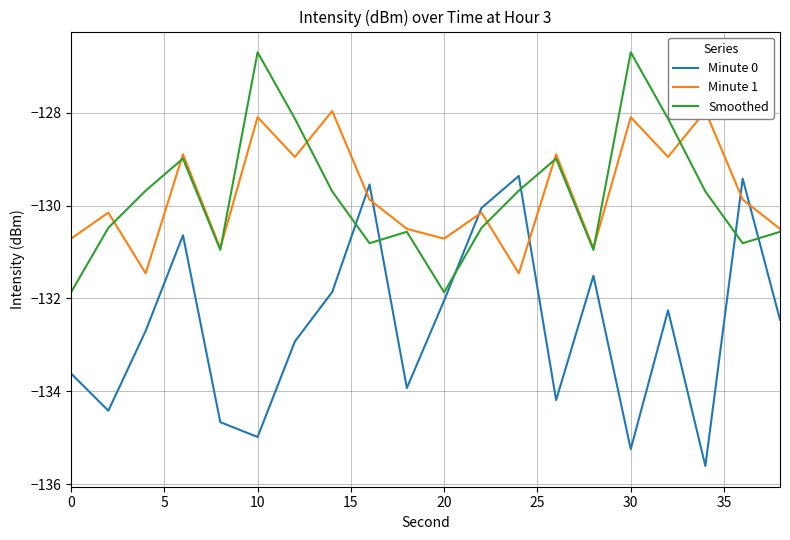

What is the minimum value for Minute 0?

-135.6